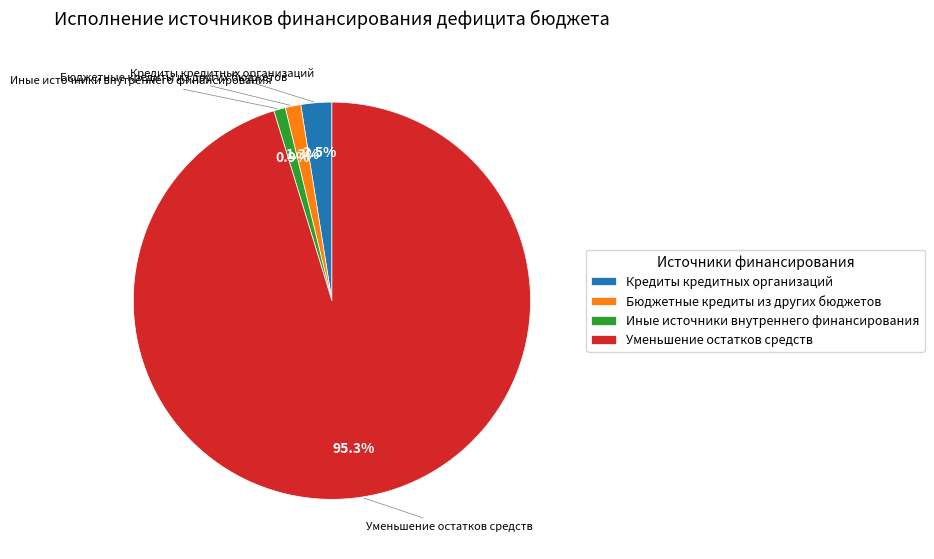

The Уменьшение остатков средств slice represents 87% of the pie. True or false?

False